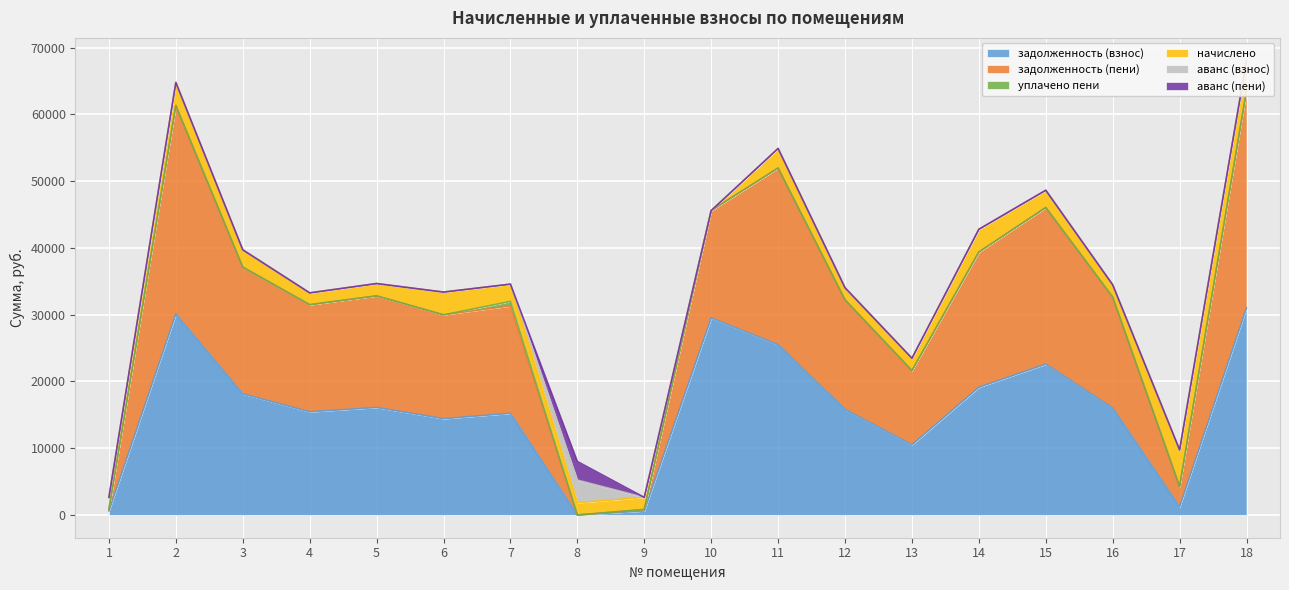

Is it true that аванс (взнос) equals 0.0 at 10?

True